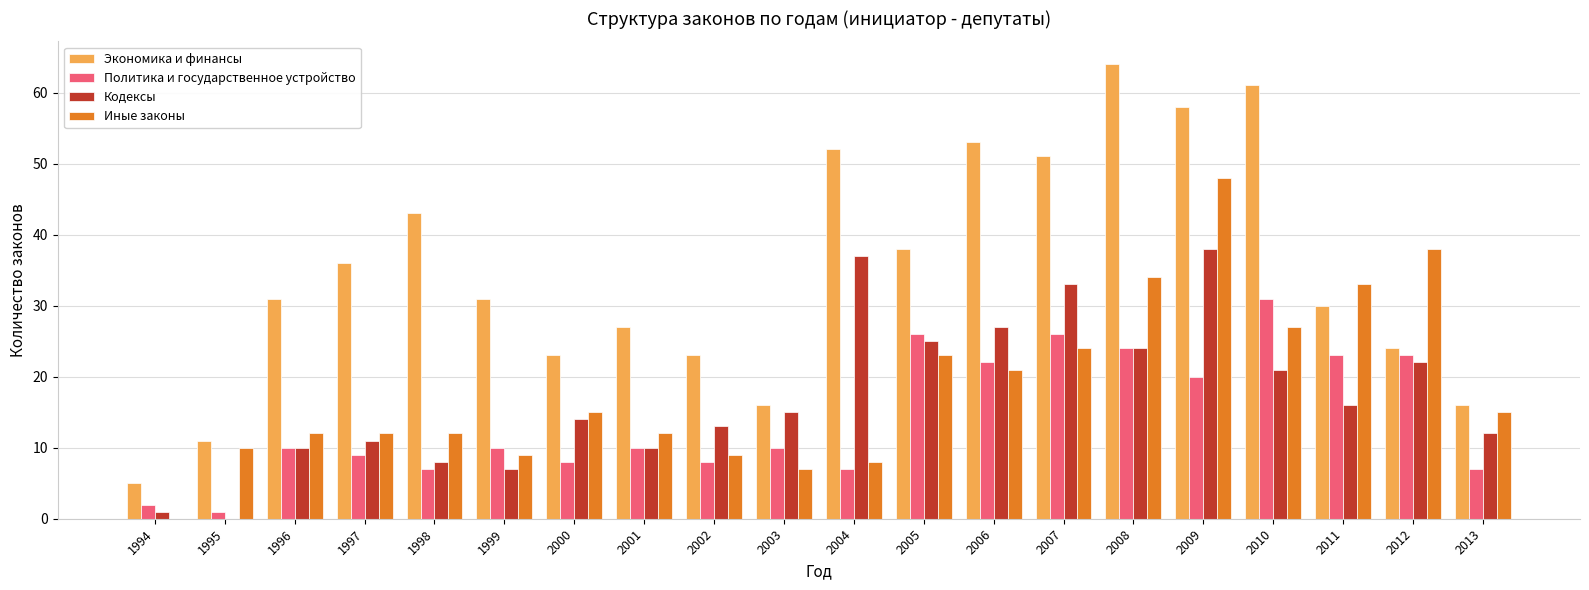

What is the maximum value for Иные законы?

48